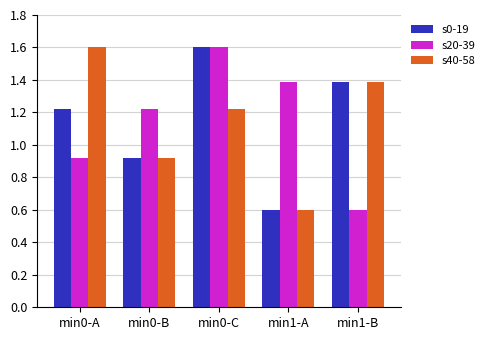

What is the difference between the highest and lowest values at min1-B?

0.8